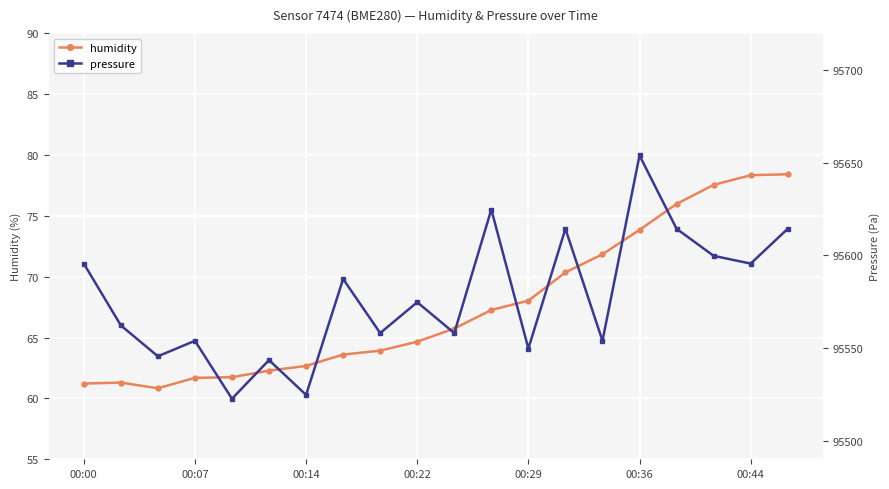

True or false: humidity has more than 0 interior local peaks.

True